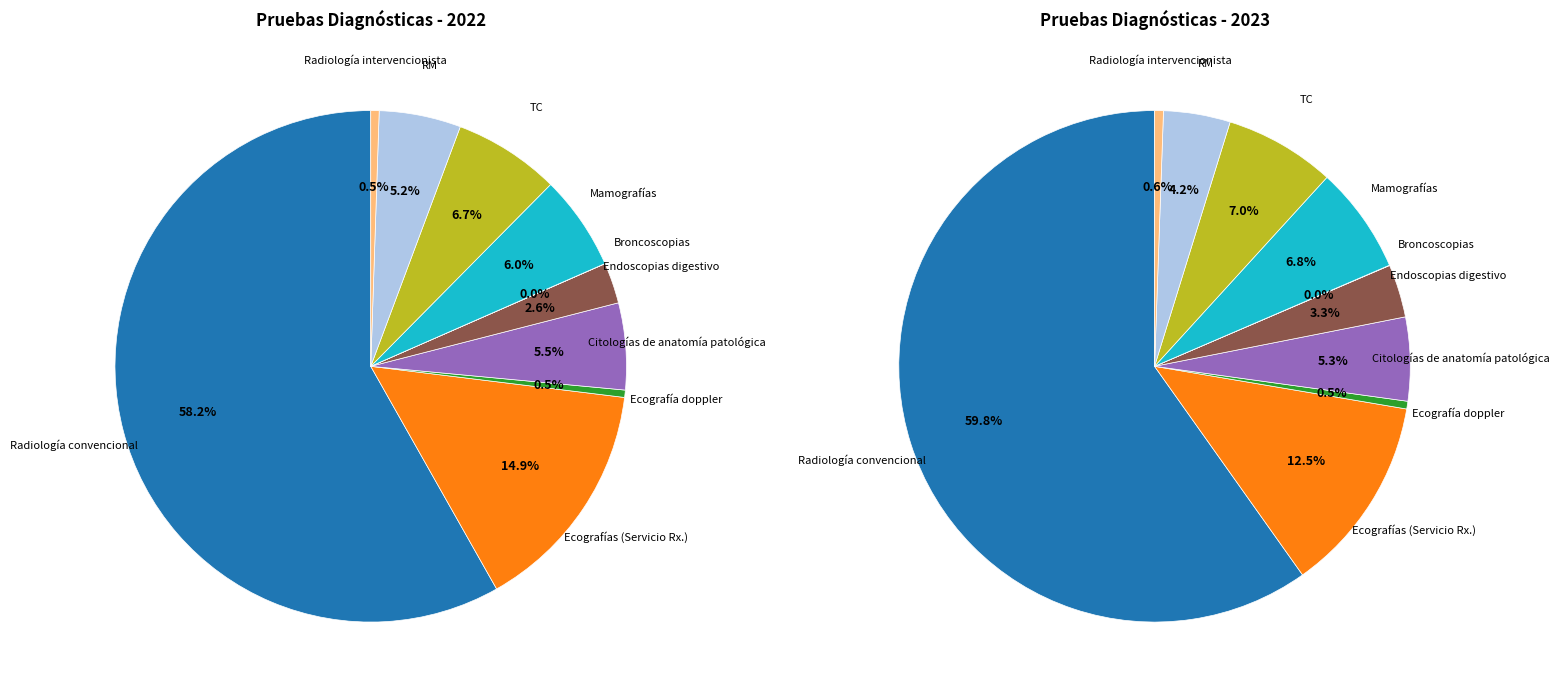

To the nearest percent, what percentage of the pie is Endoscopias digestivo?

3%